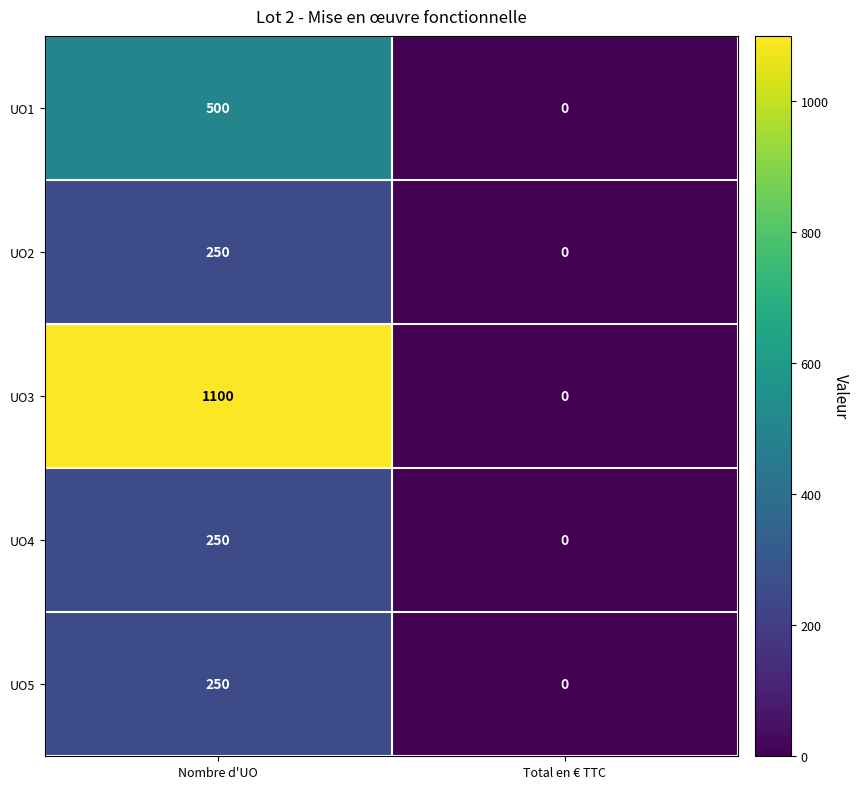

How many series are shown in this chart?

5